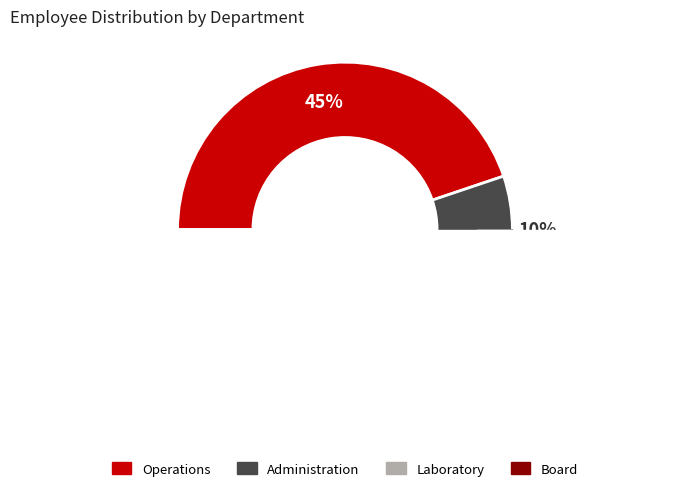

Rank the categories by value from highest to lowest.

Operations, Board, Laboratory, Administration